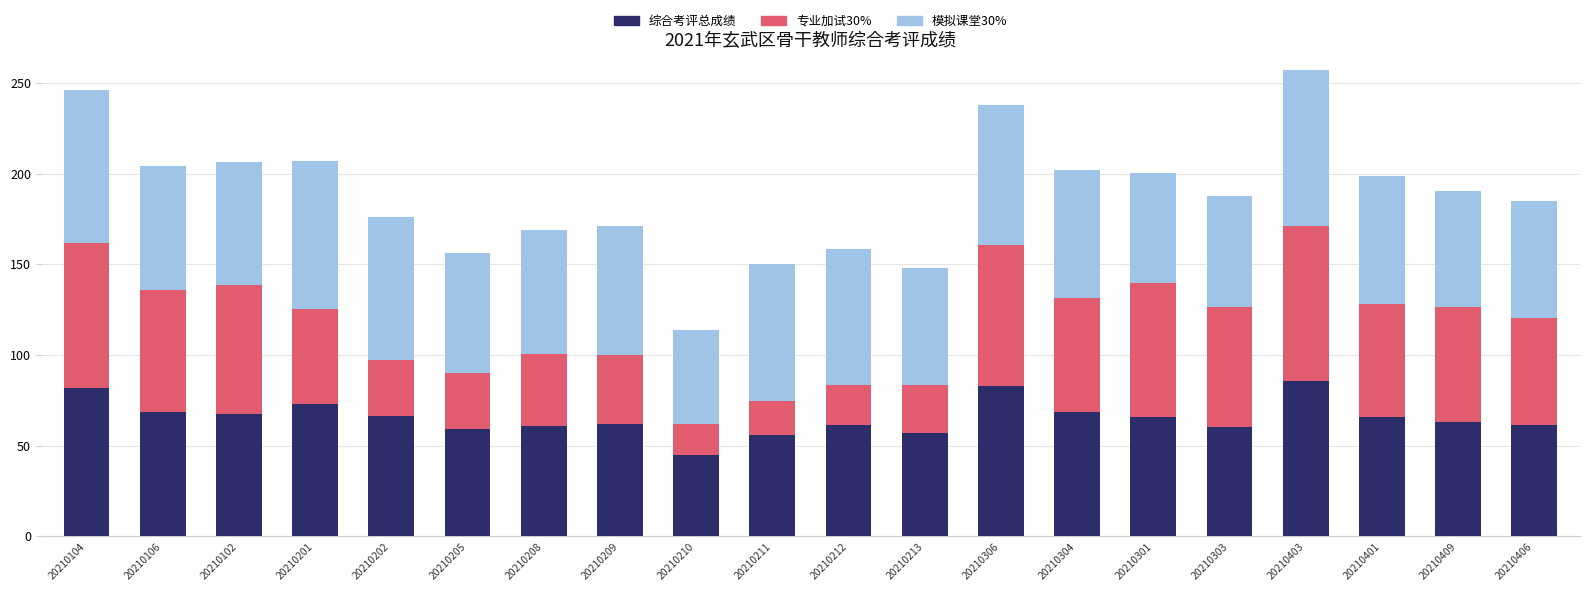

What is the maximum value for 综合考评总成绩?

85.5